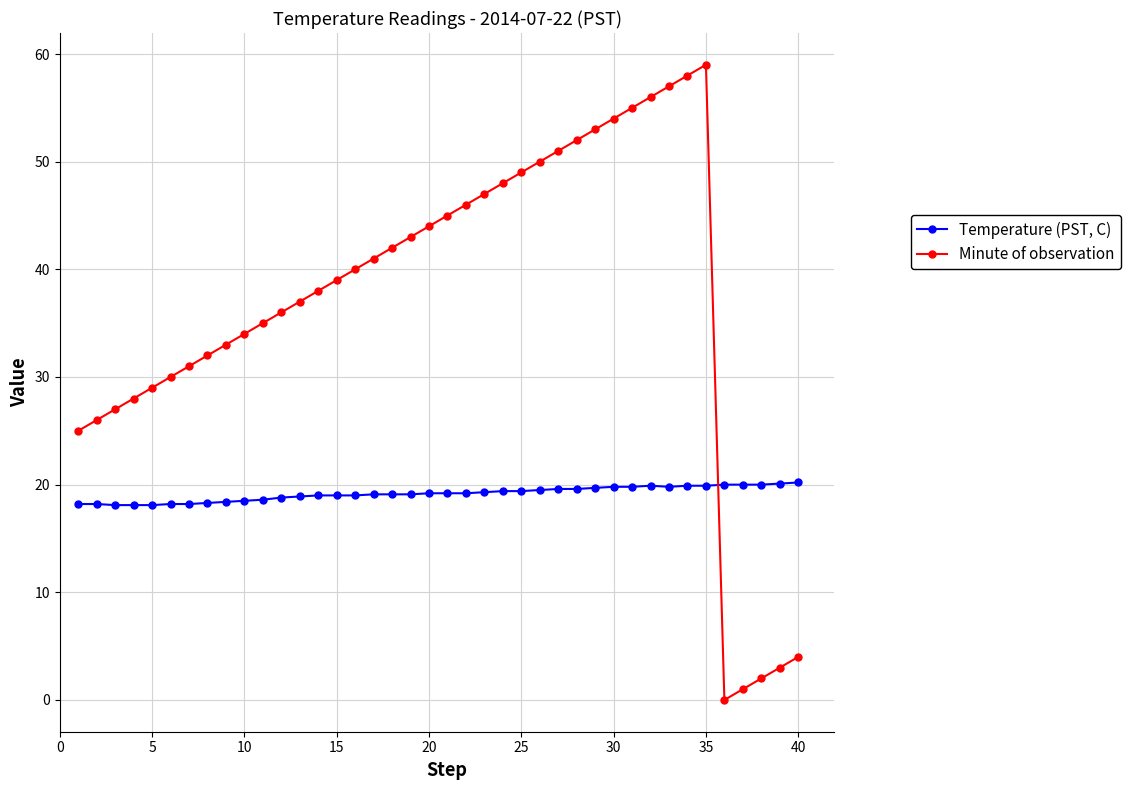

How many intersections are there between Temperature (PST, C) and Minute of observation?

1